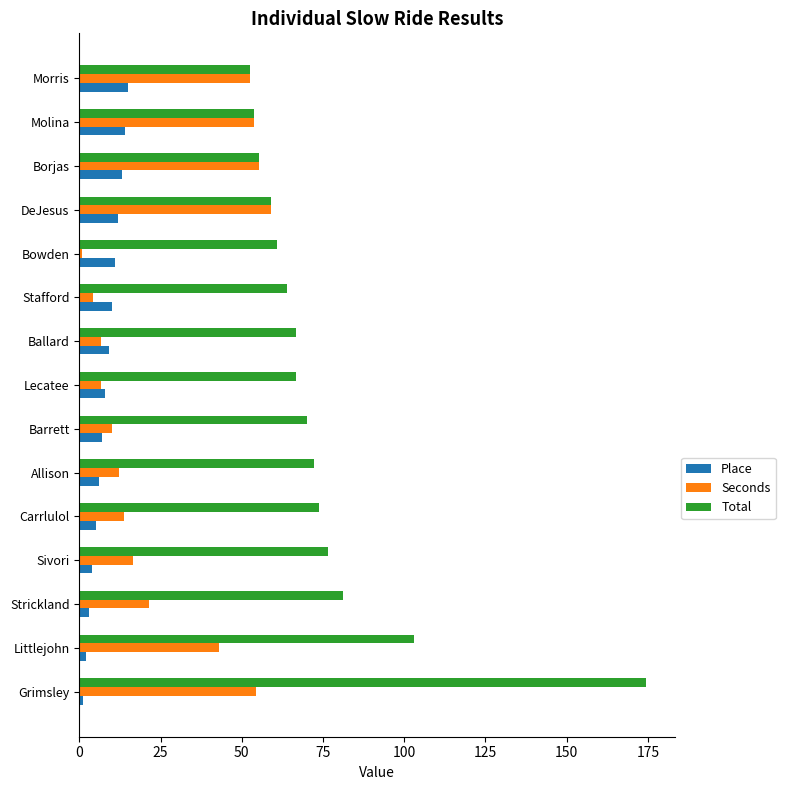

What is the difference between the maximum and second lowest values in the Place series?

13.0